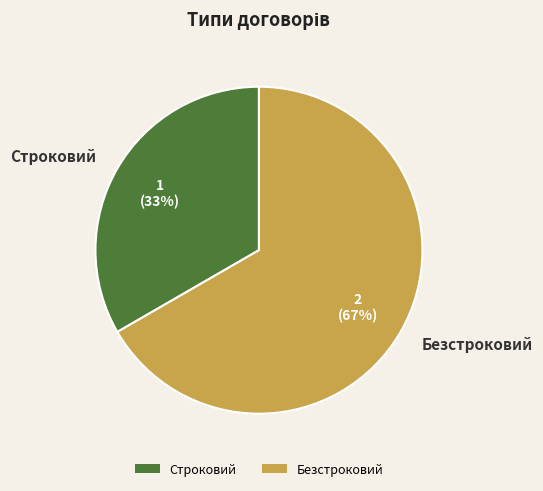

To the nearest percent, what is the average slice percentage?

50%